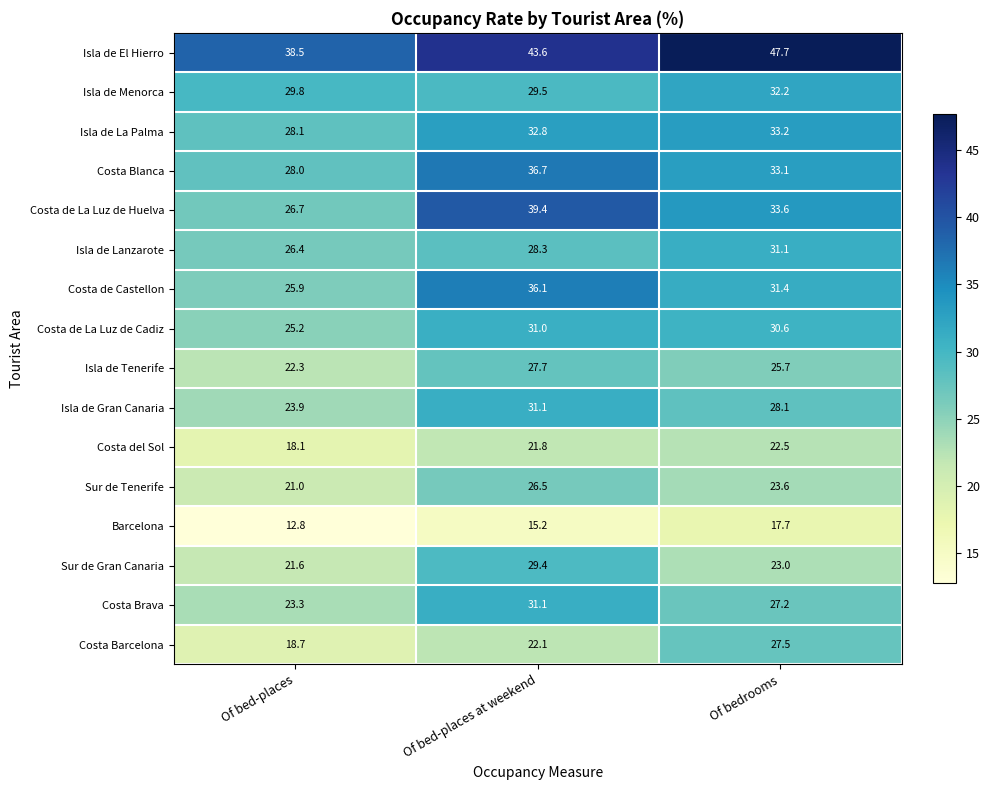

What is the greatest value displayed?

47.7